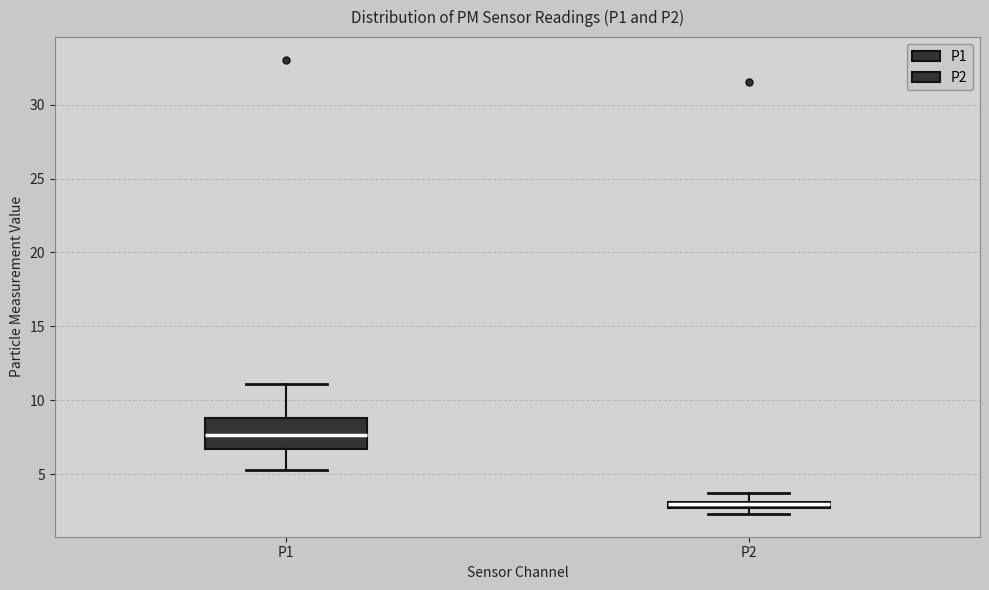

Which box has the highest median line?

P1